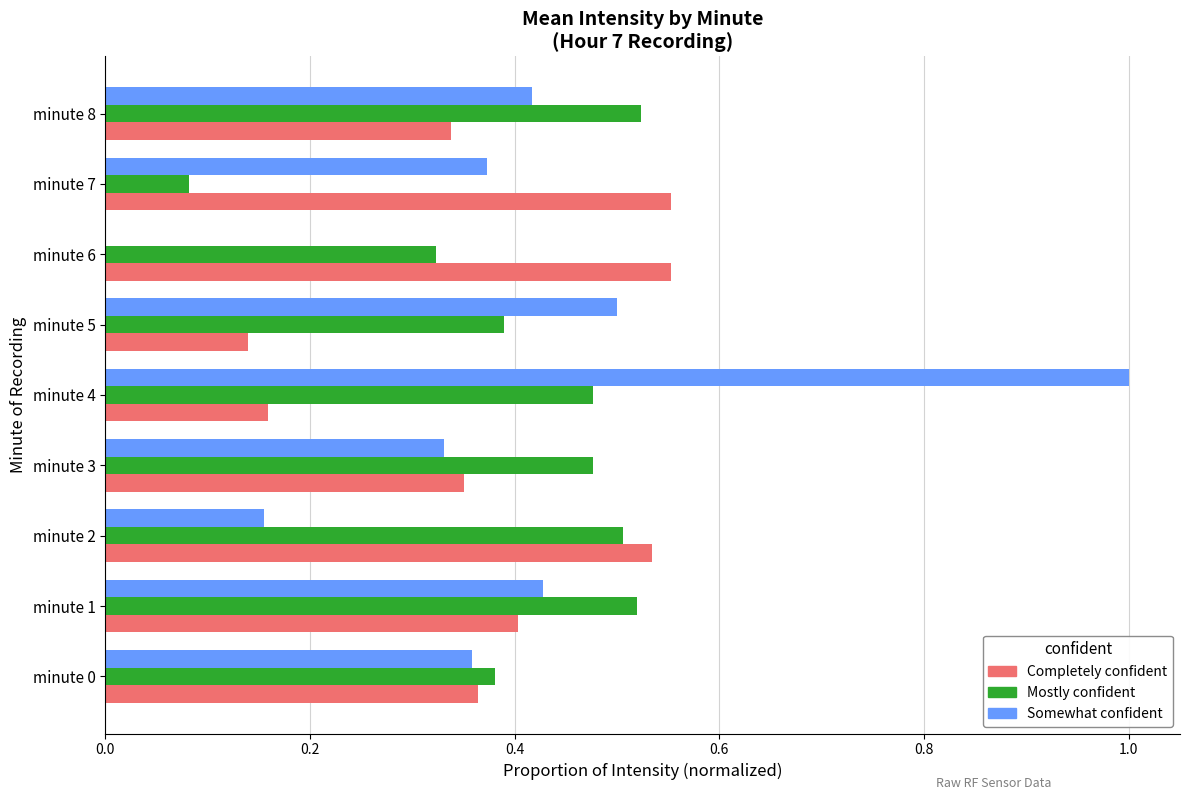

True or false: Mostly confident has a value of 0.5 at minute 8.

True